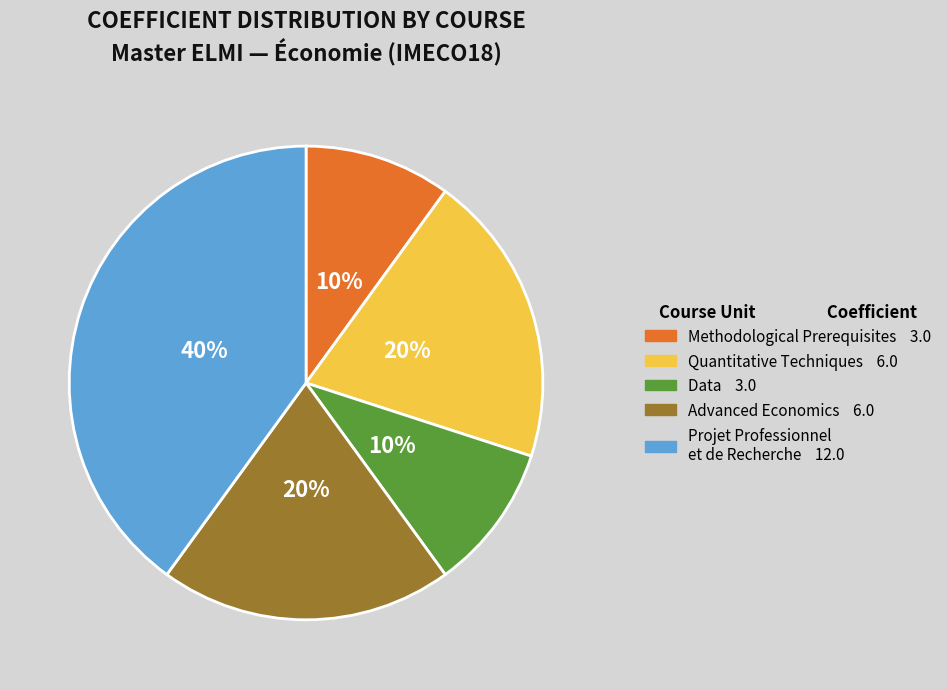

To the nearest percent, what is the difference between the largest and smallest slice percentages?

30%